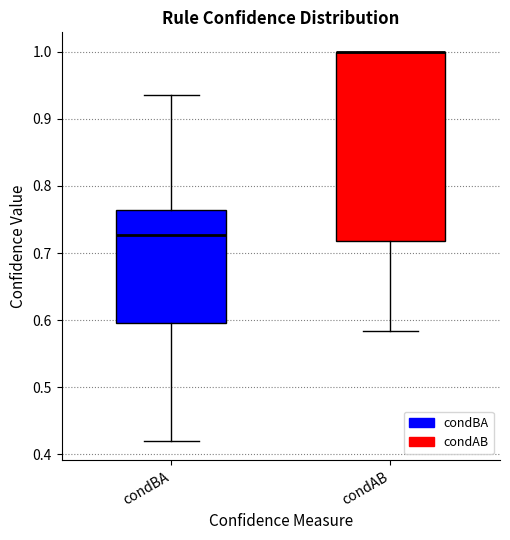

Reading left to right, read every box against the y-axis: the position of its median line, the range the box covers, and the ends of its whiskers. The values are not printed on the chart, so give them approximately, as read against the axis.

condBA: median 0.73, box 0.60 to 0.76, whiskers 0.42 to 0.94
condAB: median 1.00 (drawn on the box's upper edge), box 0.72 to 1.00, whiskers 0.58 to 1.00